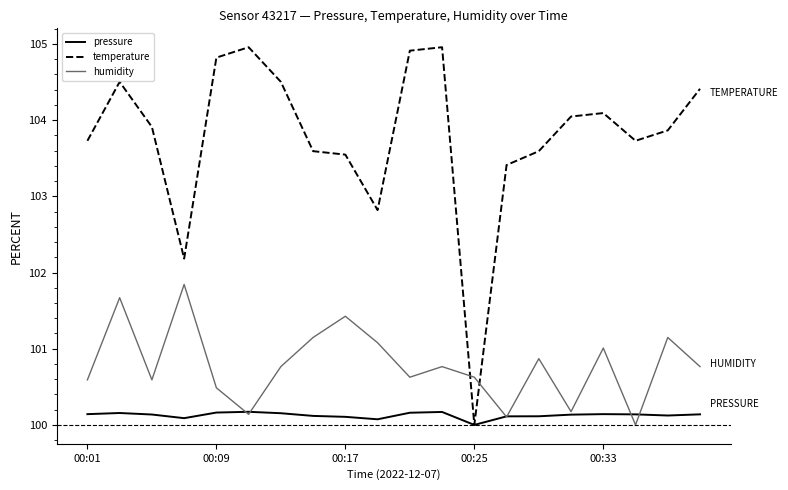

After their last crossing, which series has the higher values: humidity or temperature?

temperature